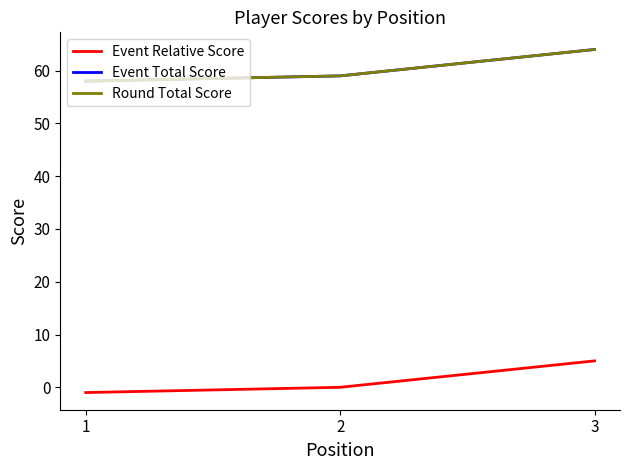

Is this an area chart (filled region under the line)?

No